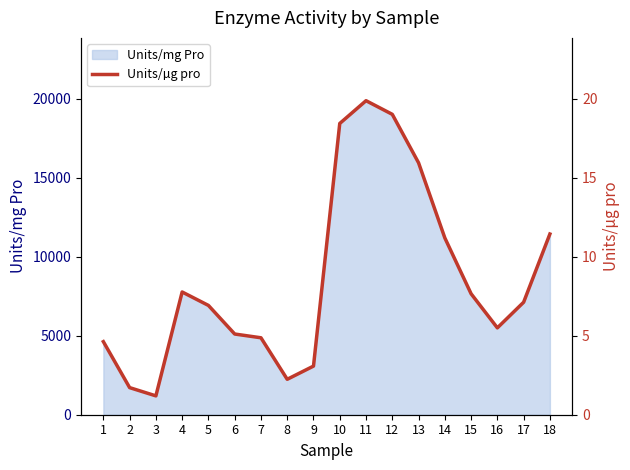

At which label is the value closest to 10?

14